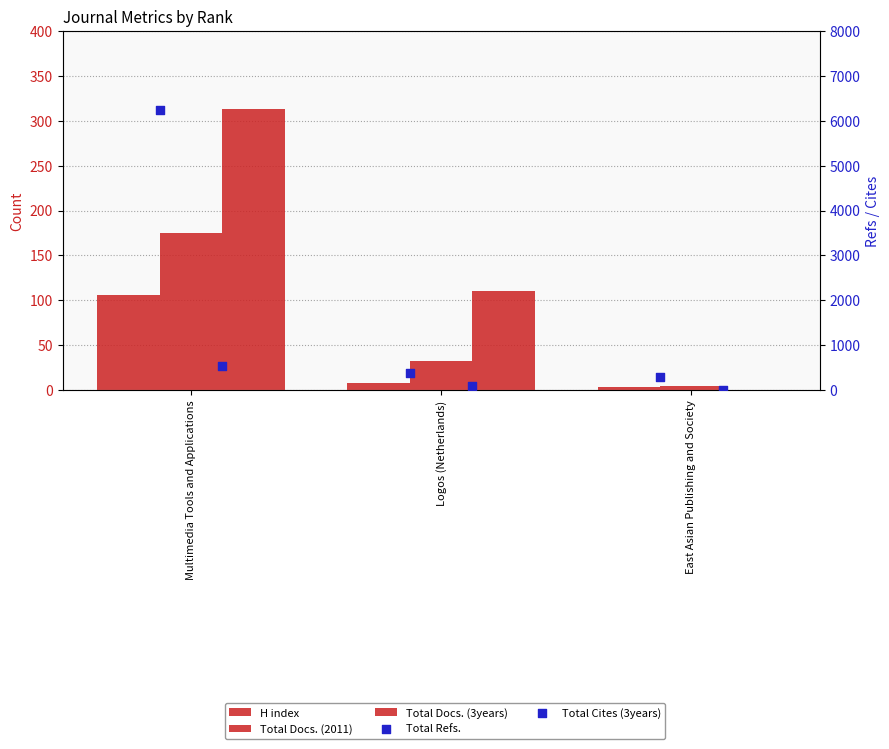

Which series reaches the minimum Y coordinate?

Total Docs. (3years)